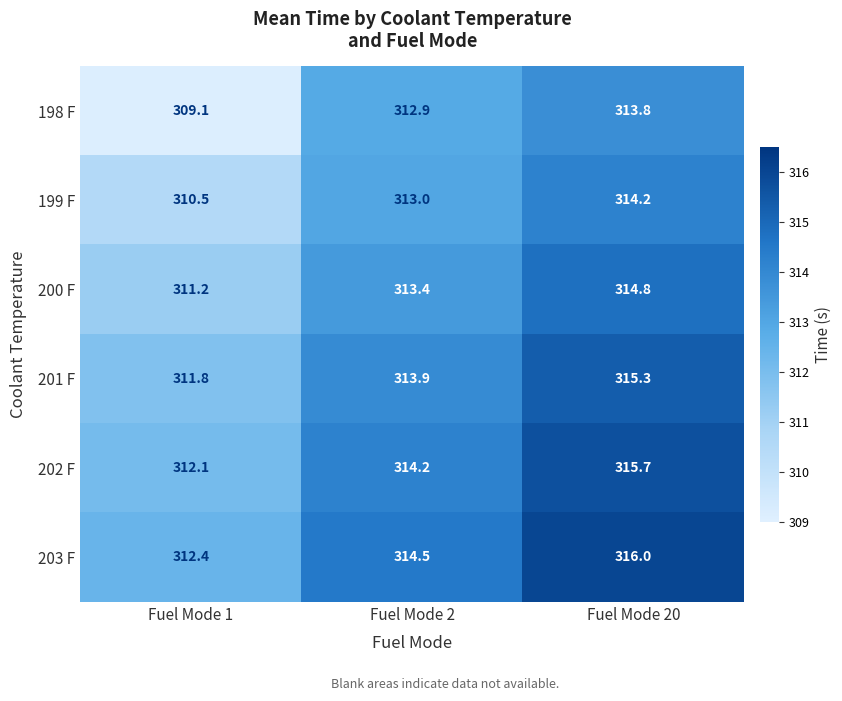

Rank the series by their maximum value, from lowest to highest.

198 F, 199 F, 200 F, 201 F, 202 F, 203 F